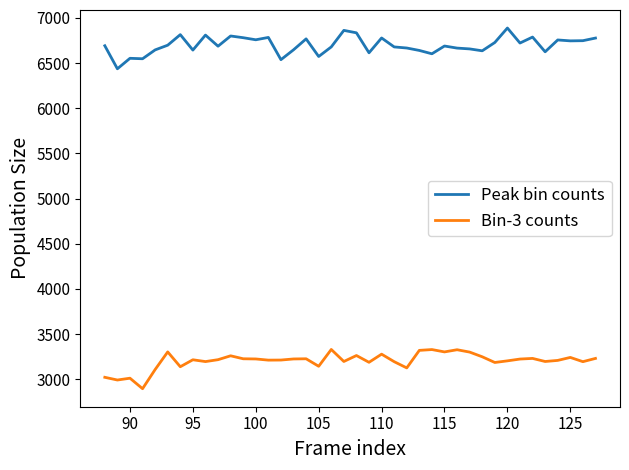

Is this an area chart (filled region under the line)?

No